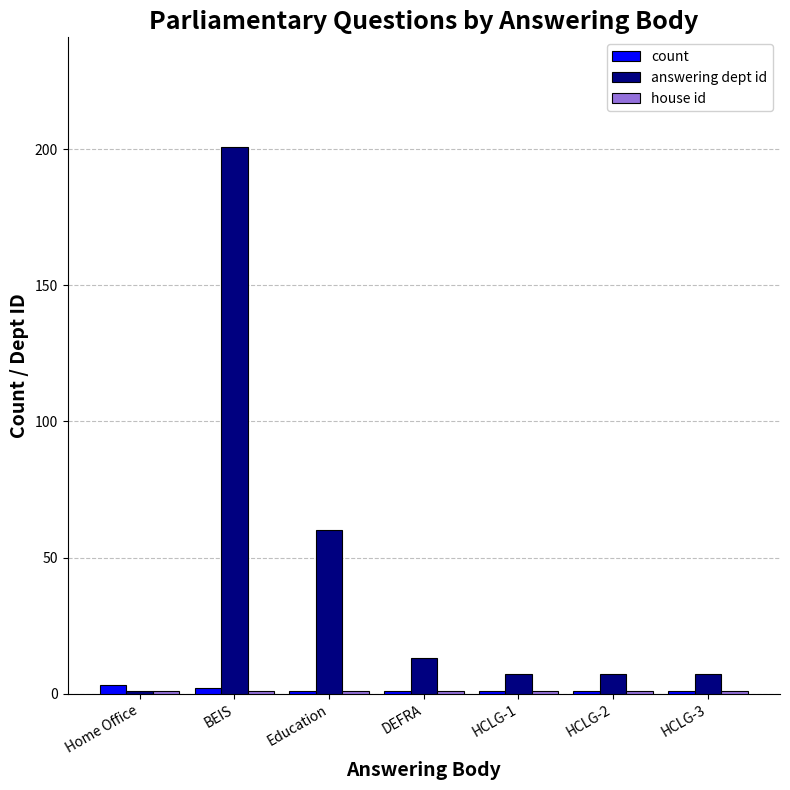

What is the average value of the answering dept id series?

42